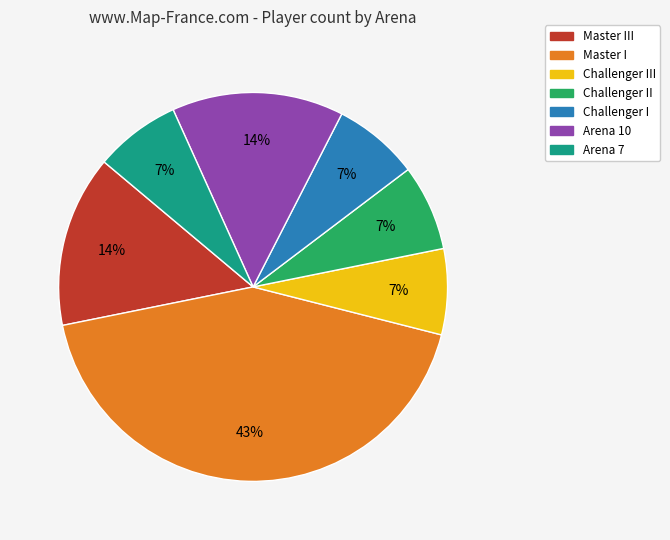

To the nearest percent, what is the difference between the largest and smallest slice percentages?

36%